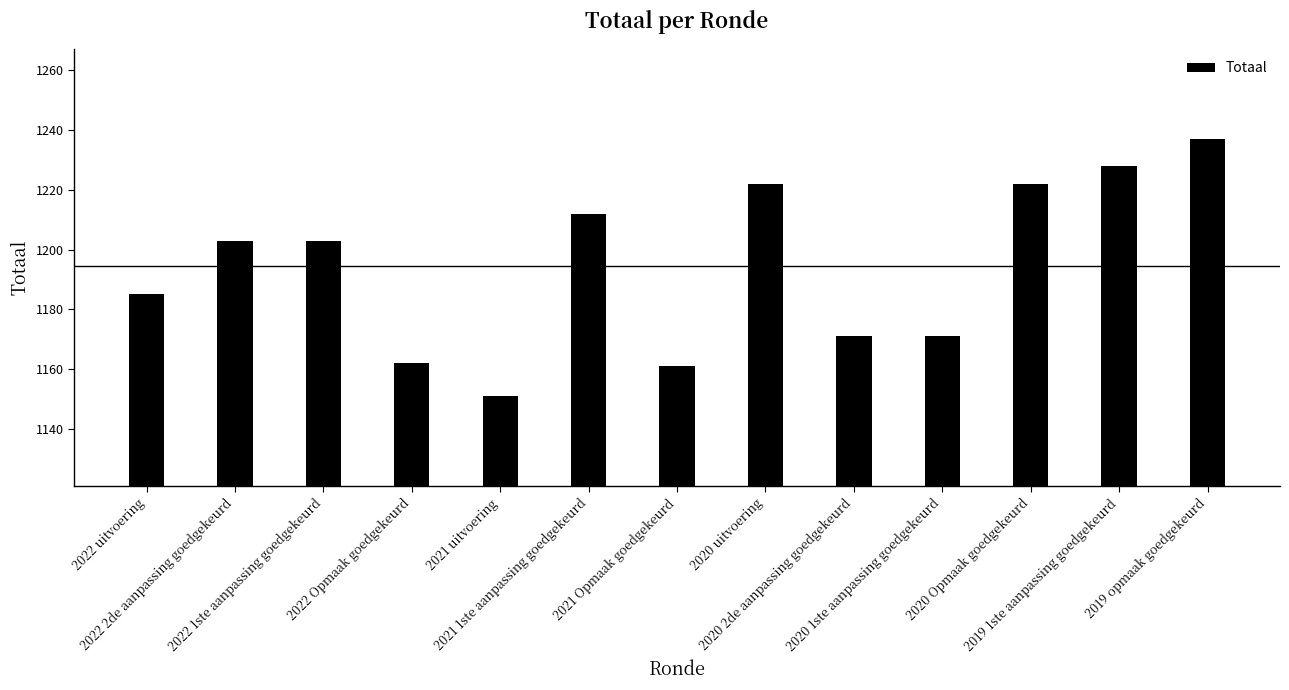

What position from the left is 2021 Opmaak goedgekeurd?

7